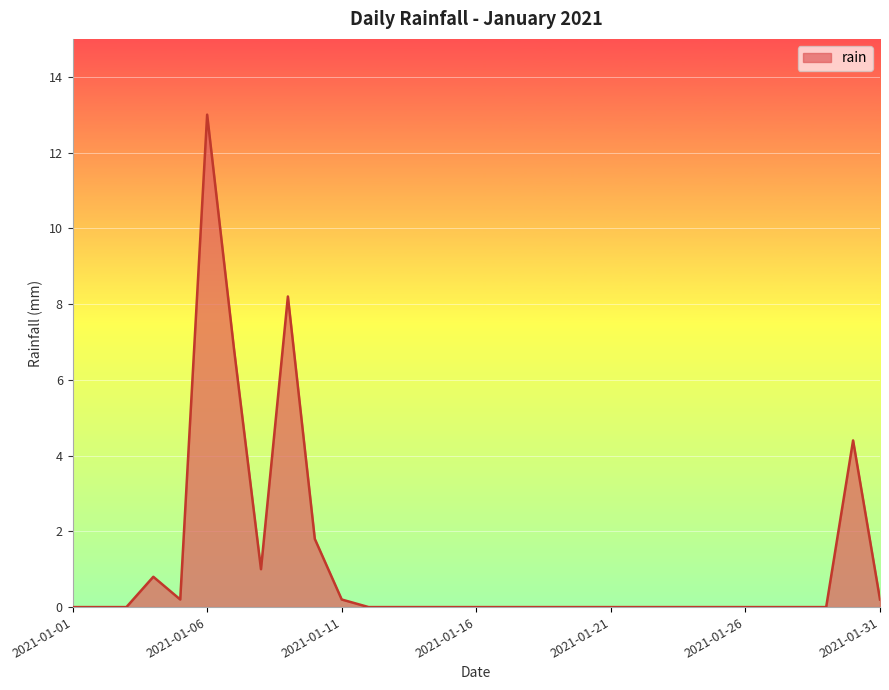

How many series are shown in this chart?

1